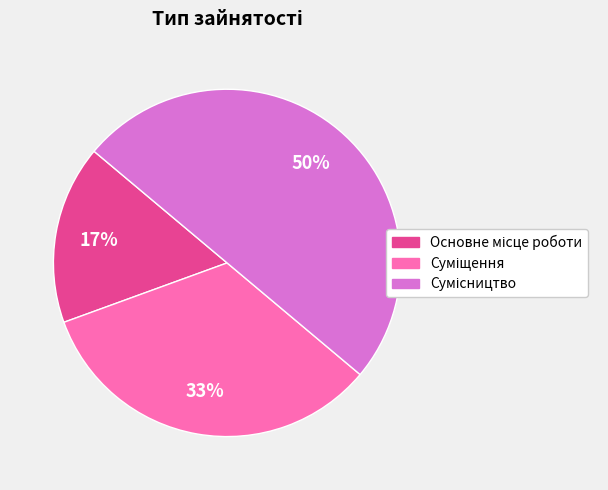

To the nearest percent, what is the average slice percentage?

33%